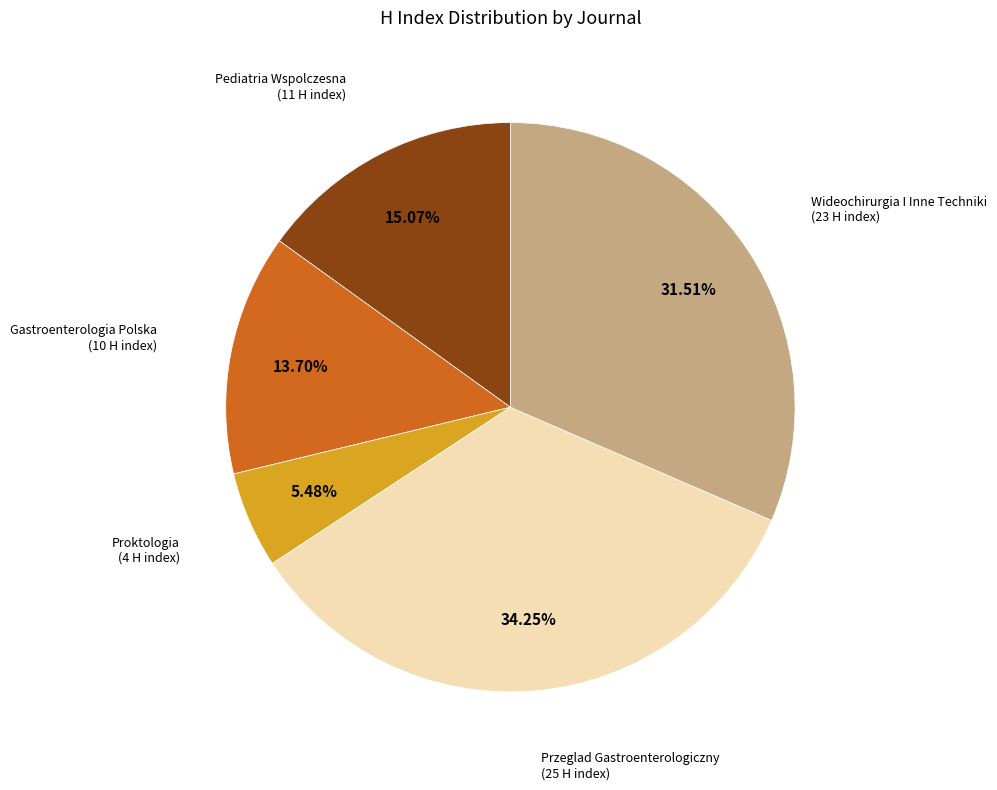

Is there a majority slice in this chart?

No